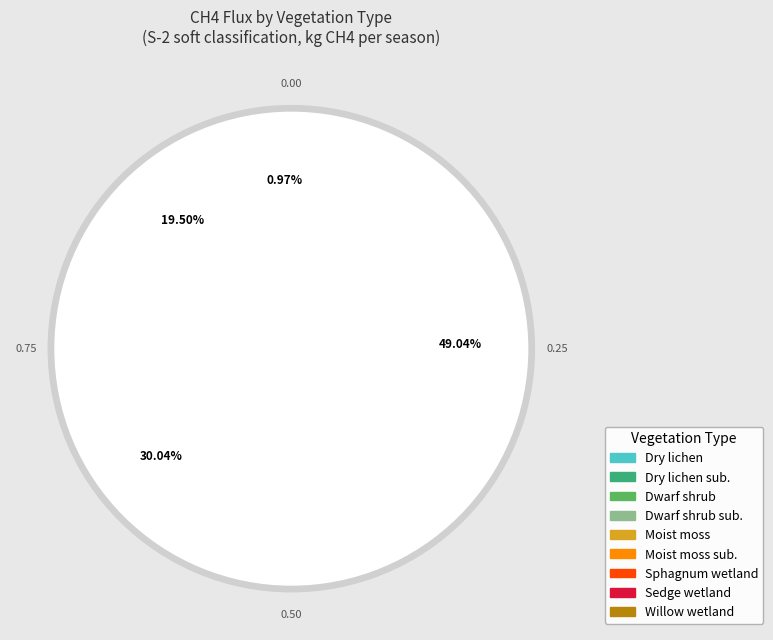

What is the change in value from Sphagnum wetland to Sedge wetland?

+1050.7